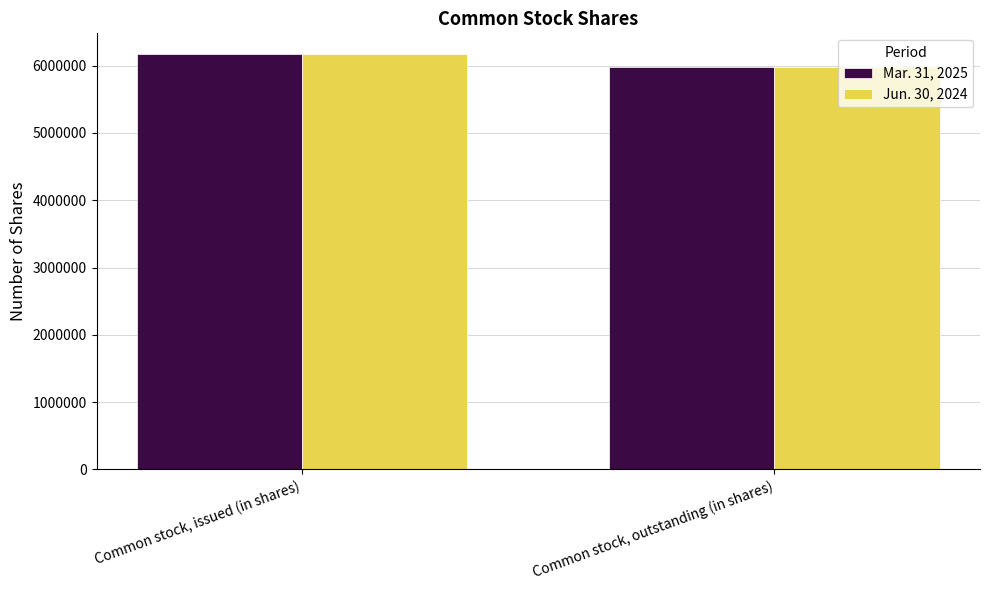

What is the sum of all Jun. 30, 2024 values?

12142800